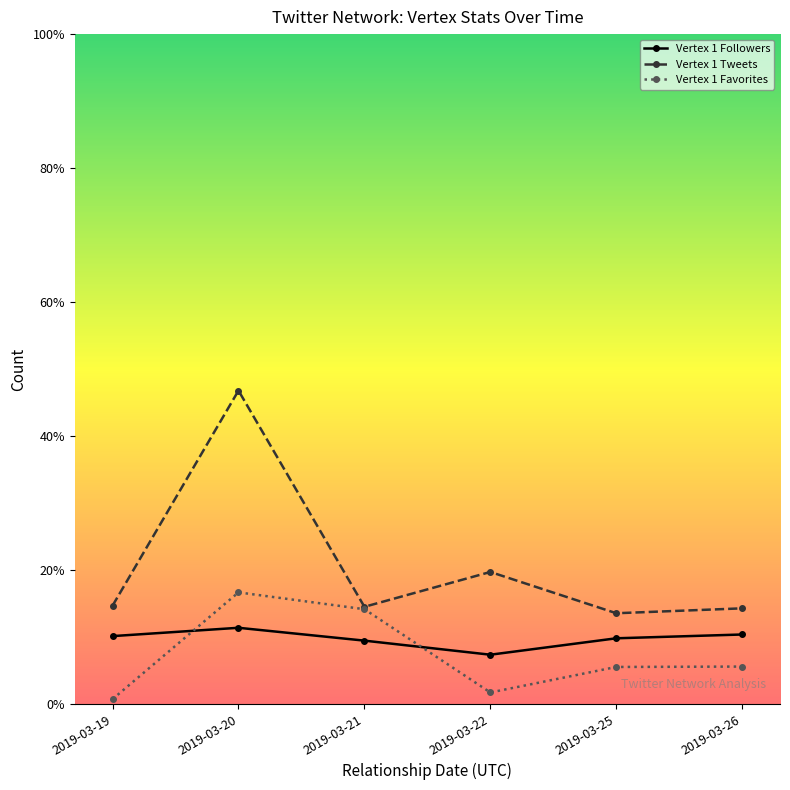

At 2019-03-25, list the series in order from largest to smallest.

Vertex 1 Tweets, Vertex 1 Followers, Vertex 1 Favorites